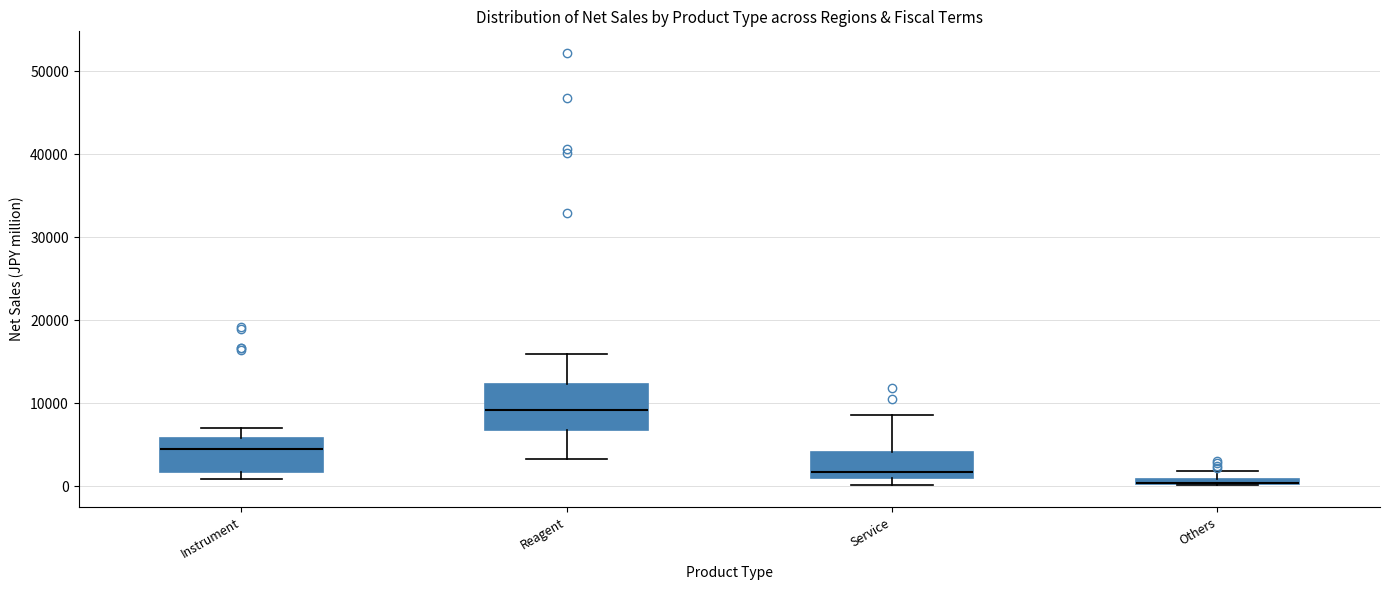

Where does the median line of the box for Reagent sit on the y-axis? The values are not printed on the chart, so give them approximately, as read against the axis.

9000